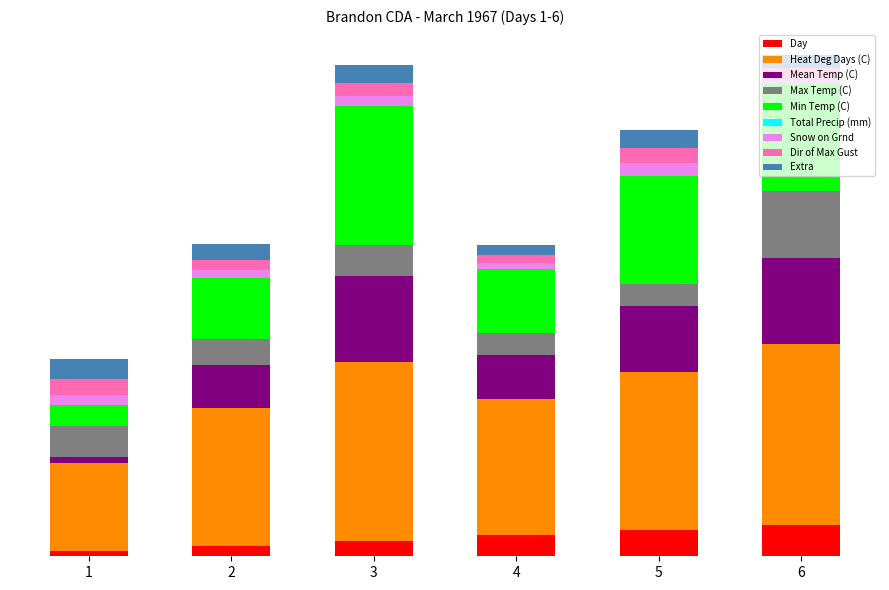

Are the bars horizontal?

No